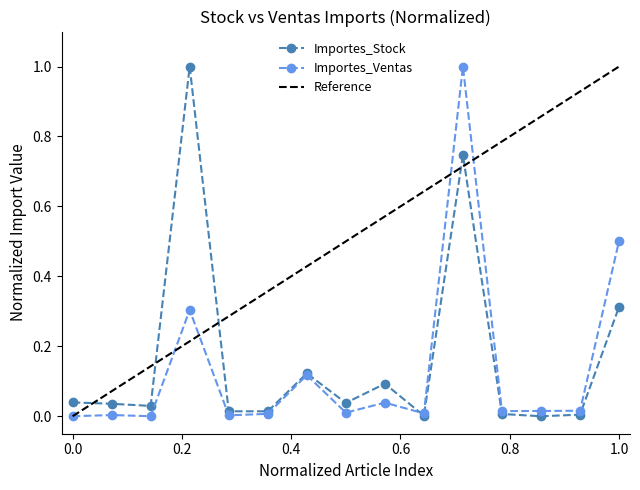

True or false: Importes_Ventas has more than 2 interior local peaks.

True